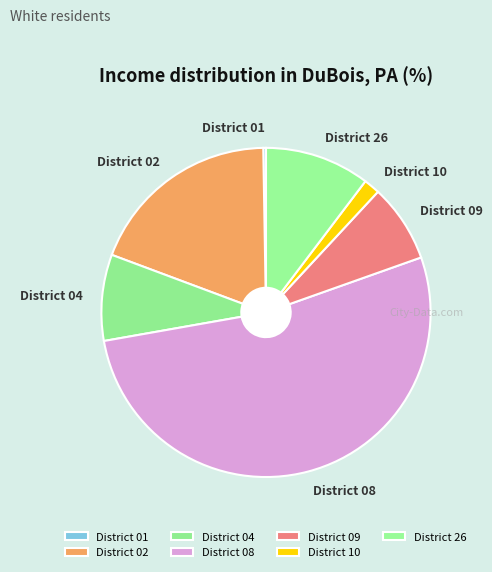

Is District 08 the majority of the pie?

Yes